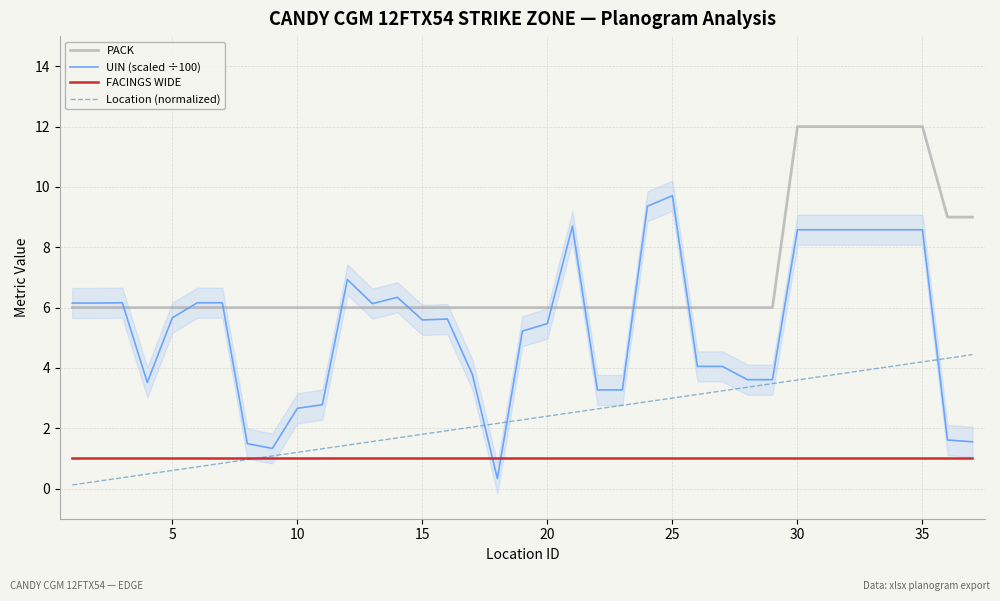

What is the highest value of the PACK series?

12.0